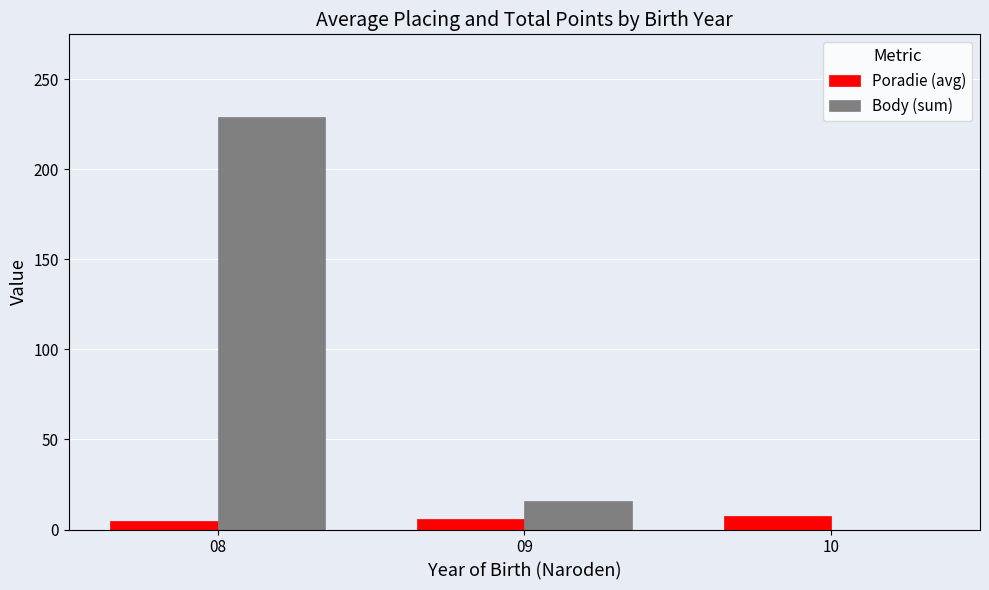

Reading left to right, extract all data points from this chart.

Poradie (avg): 4.5	5.6	7.3
Body (sum): 229.0	16.0	0.0